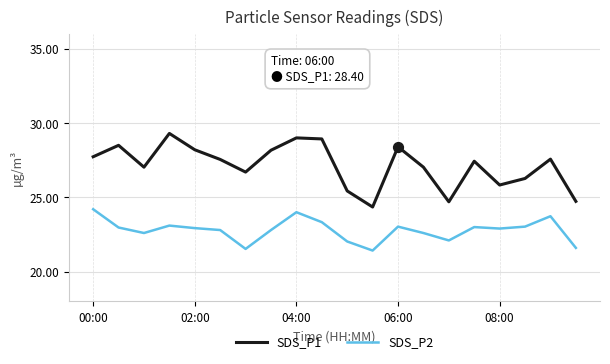

Which series has the largest total across all categories?

SDS_P1